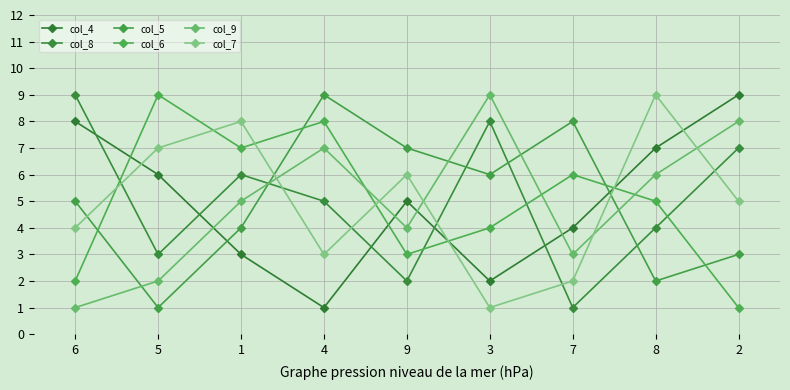

Rank the series by their maximum value, from highest to lowest.

col_4, col_8, col_5, col_6, col_9, col_7